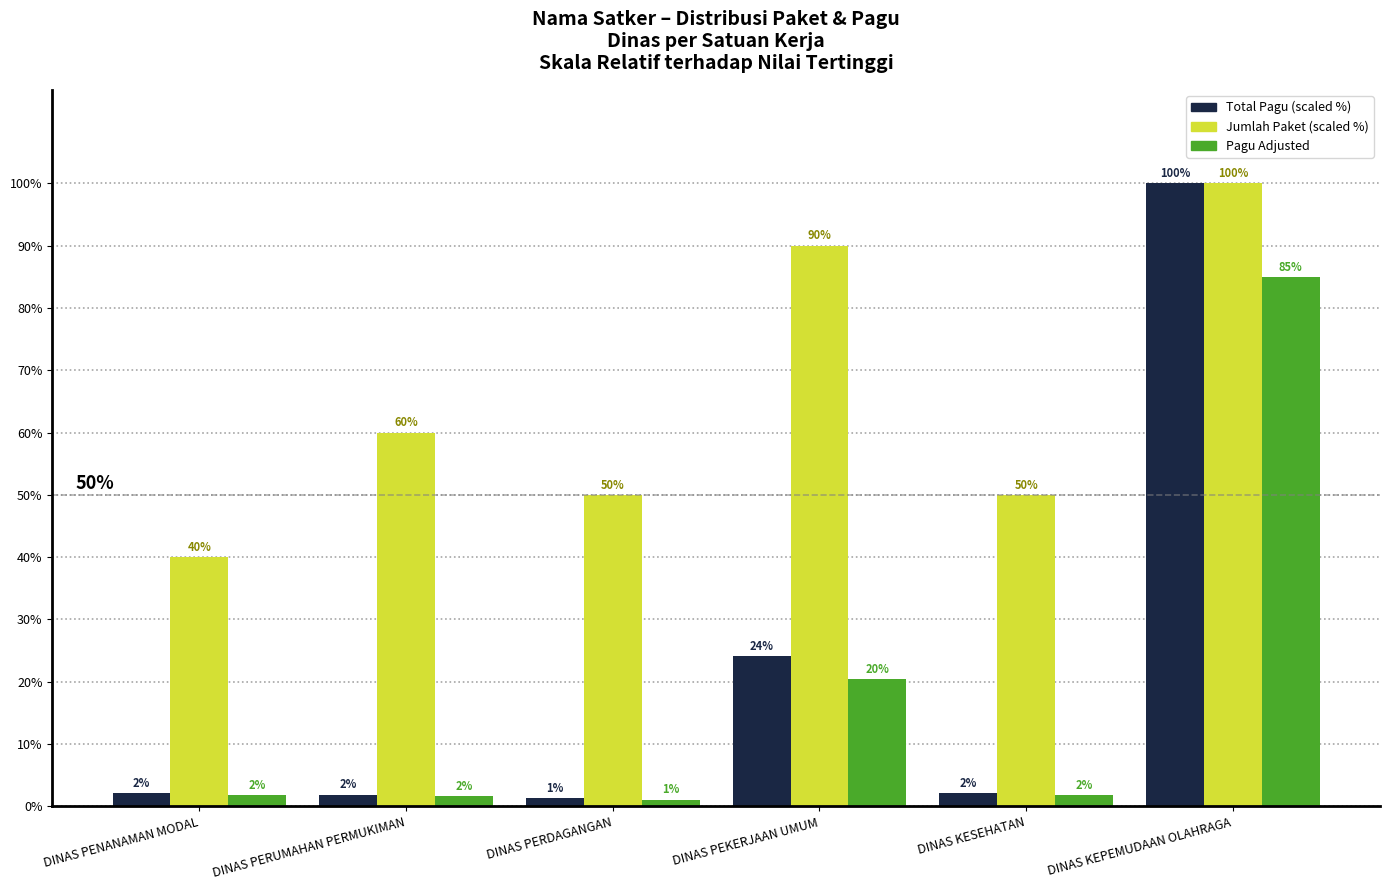

Which series has the widest spread of values?

Total Pagu (scaled %)